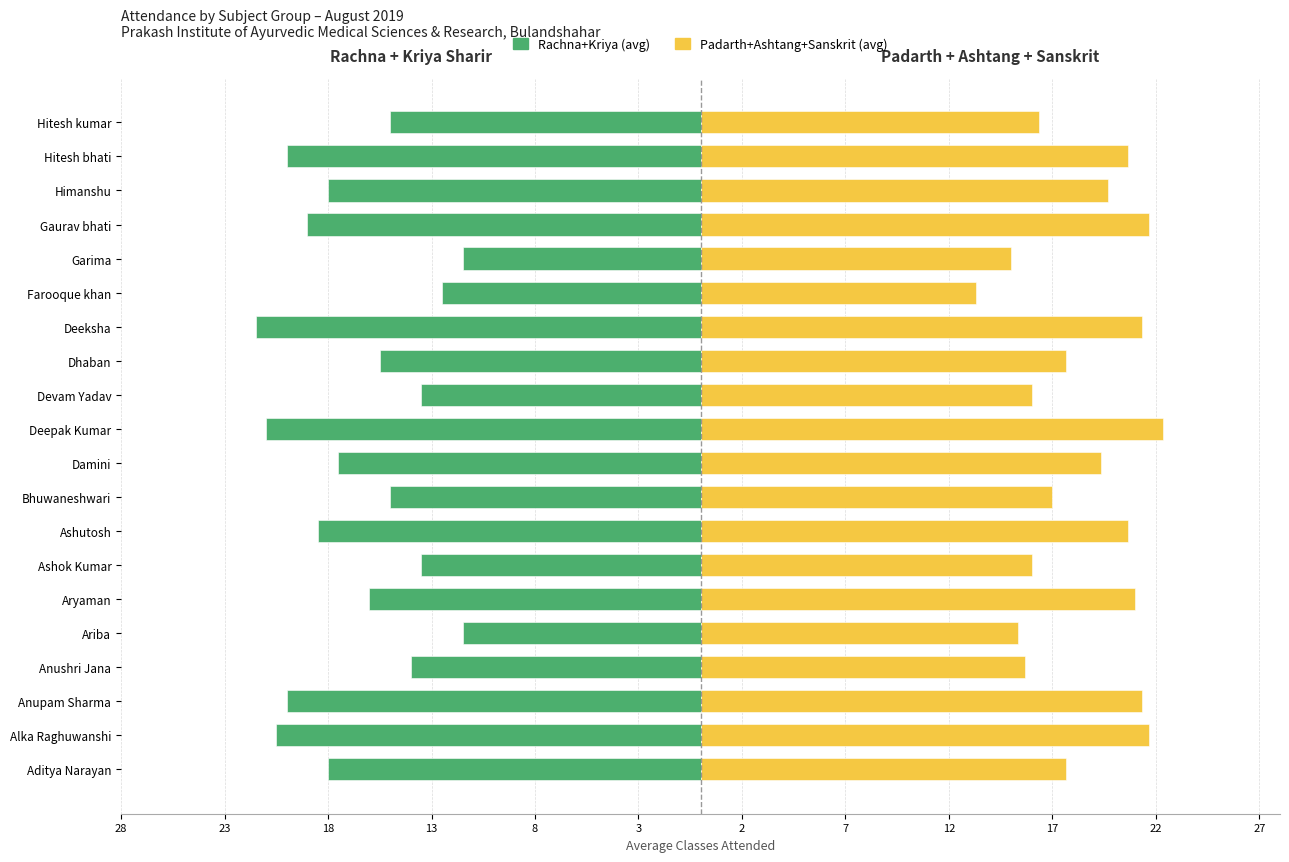

What is the highest value of the Rachna+Kriya (avg) series?

-11.5